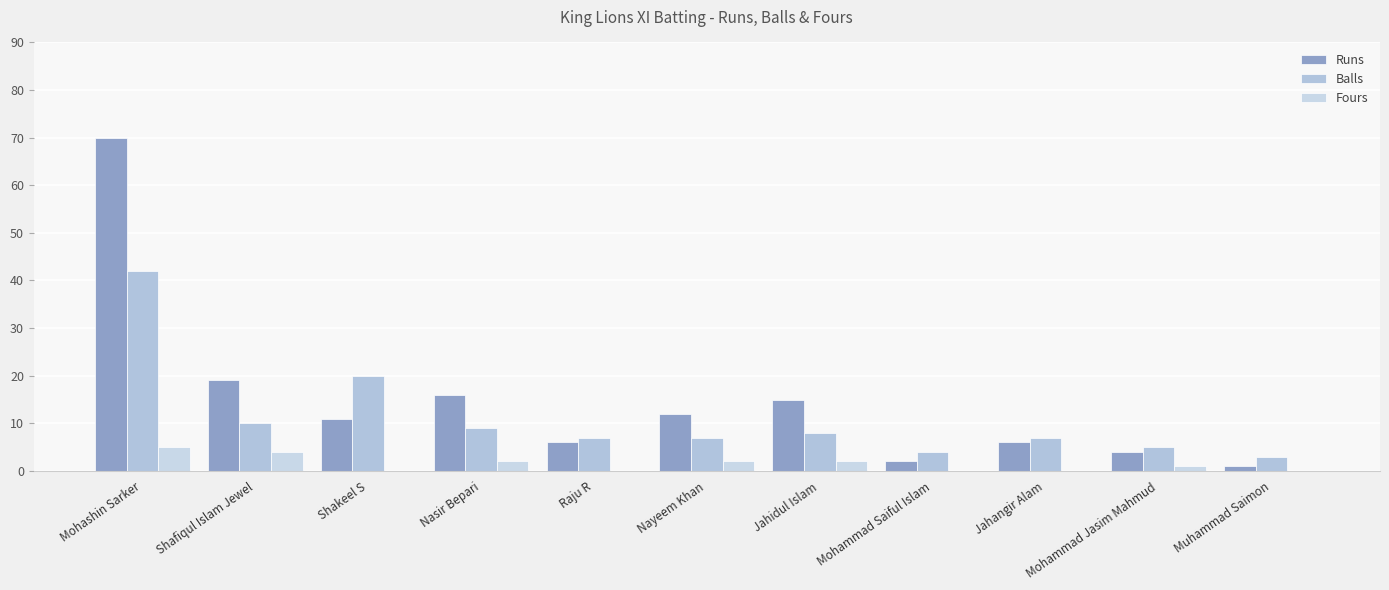

What is the value of the Runs bar at the 6th from the left?

12